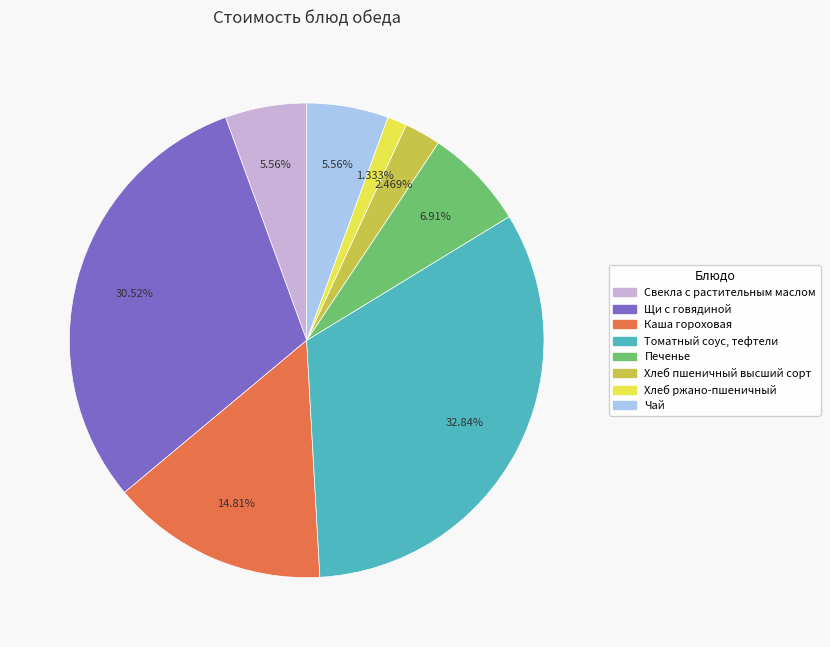

Approximately how many times larger is the value at Хлеб ржано-пшеничный compared to Свекла с растительным маслом?

0.2